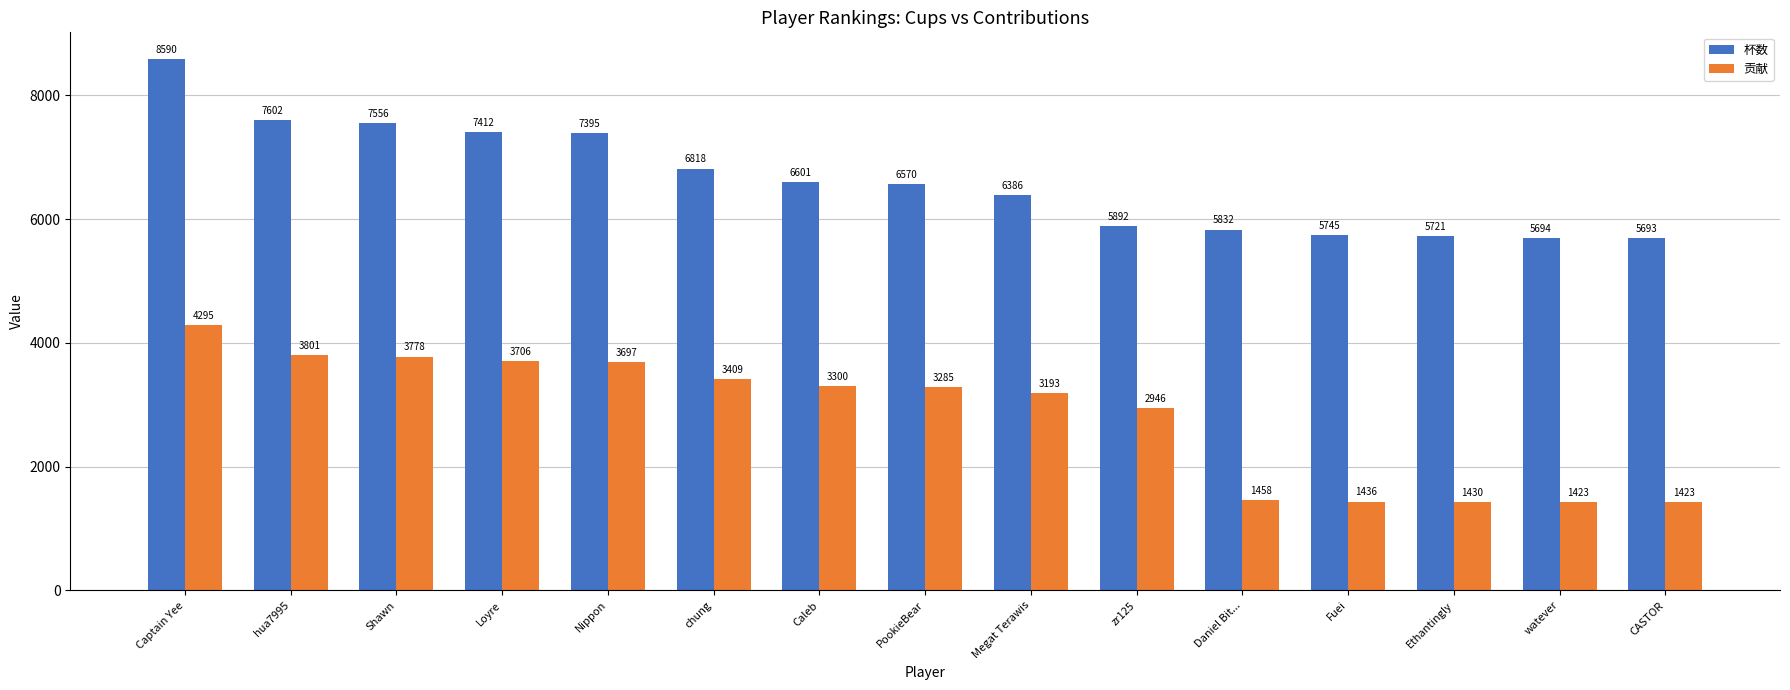

At which label does 贡献 first exceed 3285?

Captain Yee